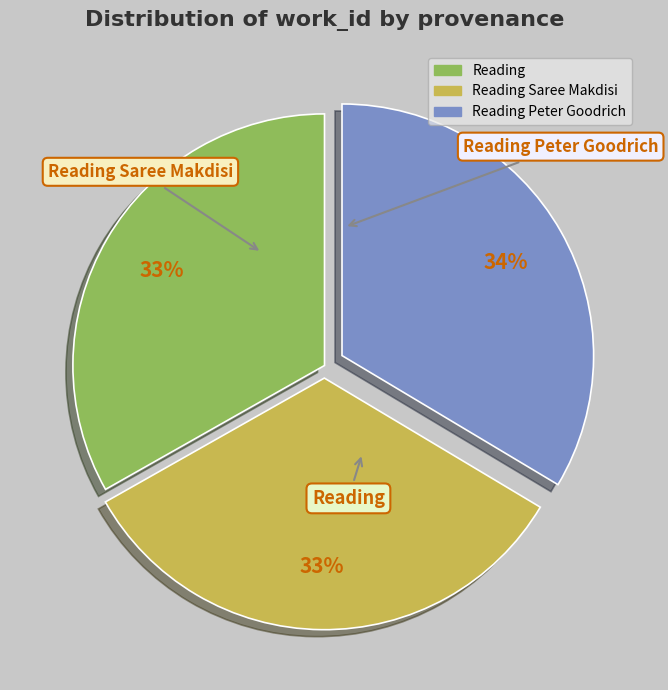

How many slices are in this pie chart?

3